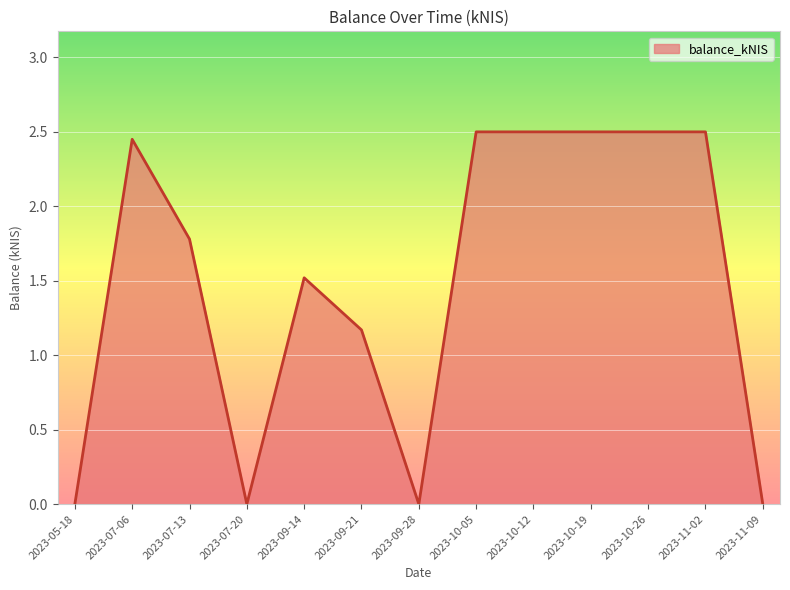

What position from the left is 2023-07-20?

4